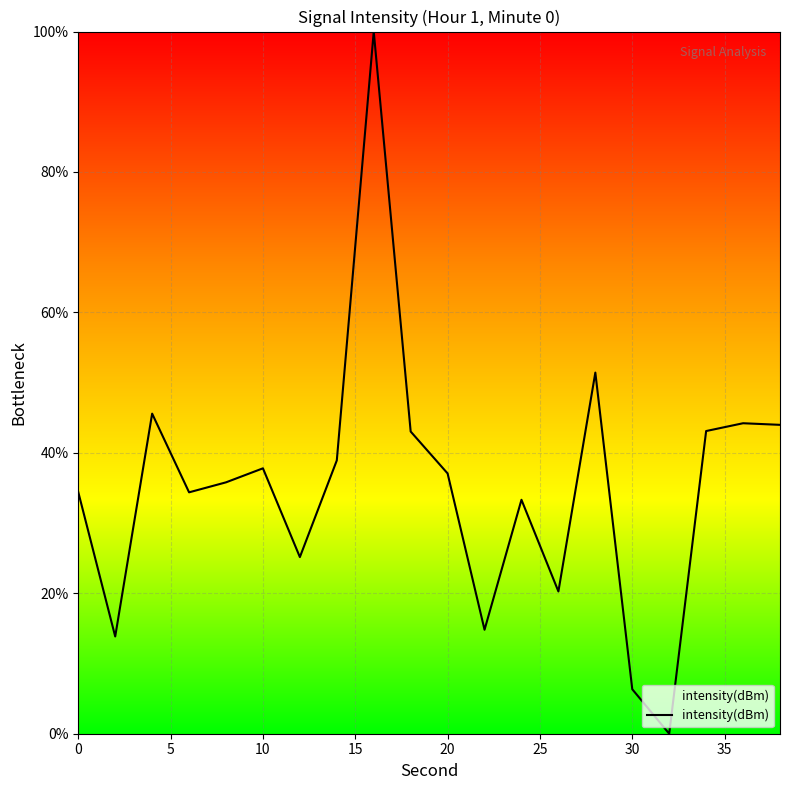

What is the greatest value displayed?

100.0